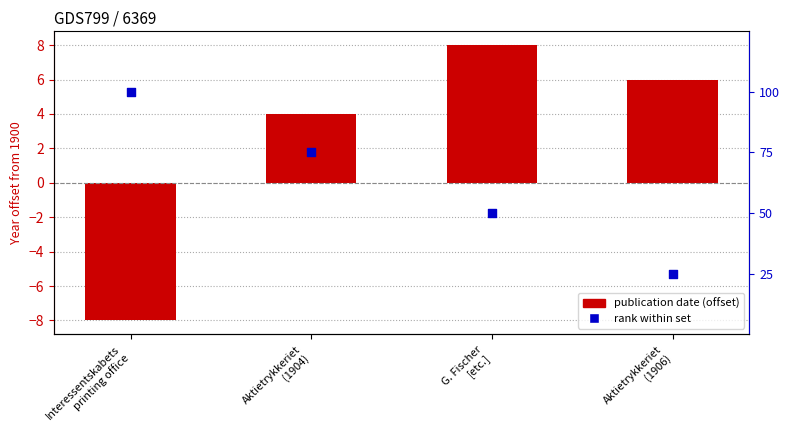

What are all the series names shown in the legend?

Publication Date (offset from 1900), Rank within set